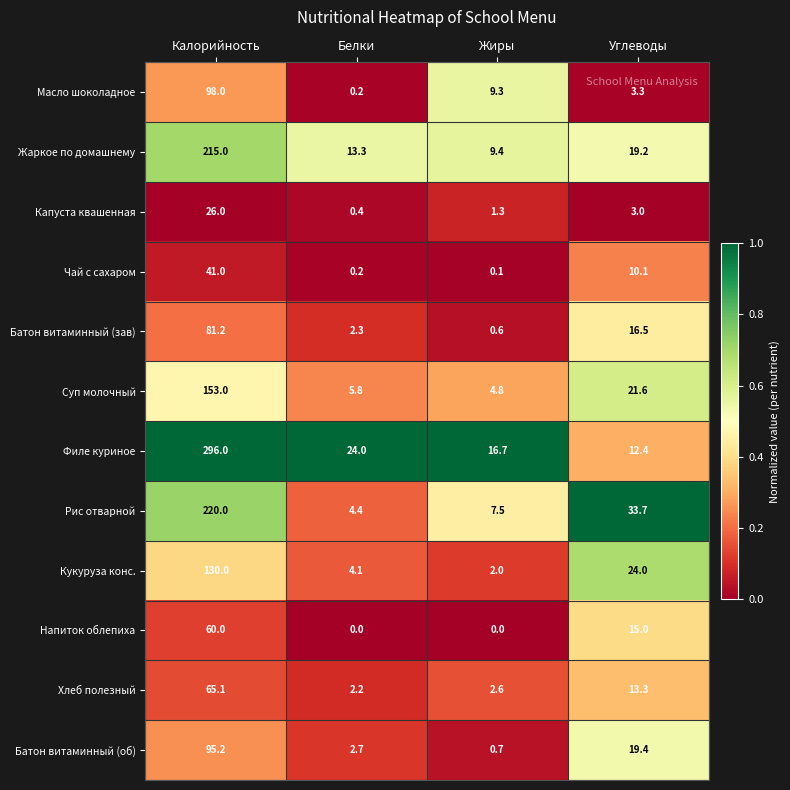

Which category has the highest value across all series?

Калорийность